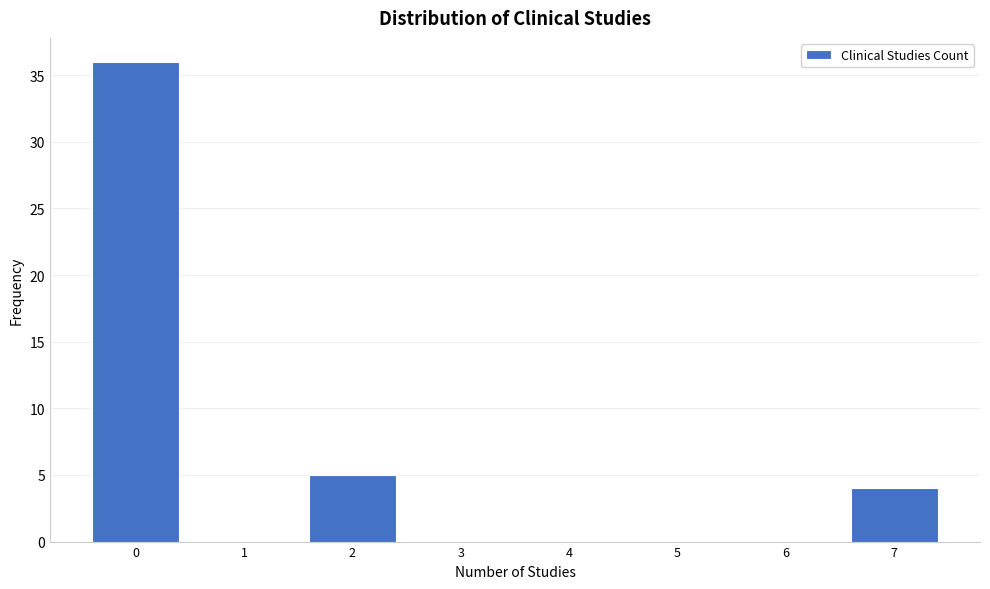

Reading right to left, list all the values displayed in this chart.

7=4	6=0	5=0	4=0	3=0	2=5	1=0	0=36